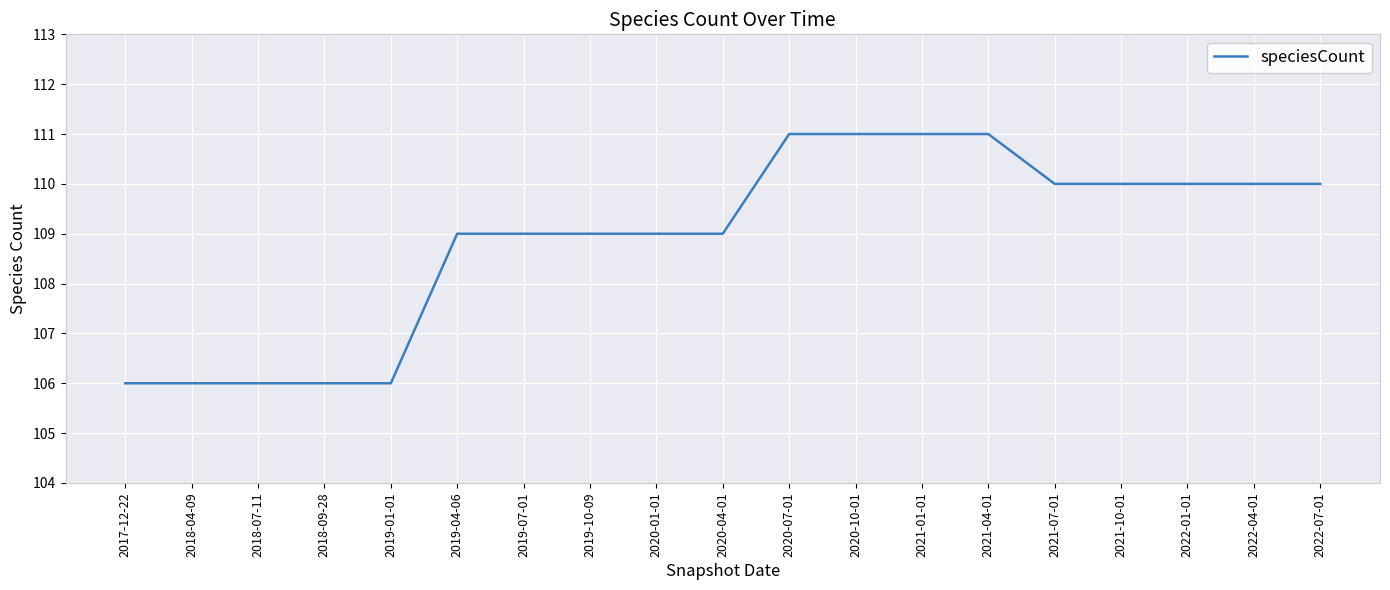

Approximately how many times larger is the value at 2017-12-22 compared to 2020-07-01?

1.0